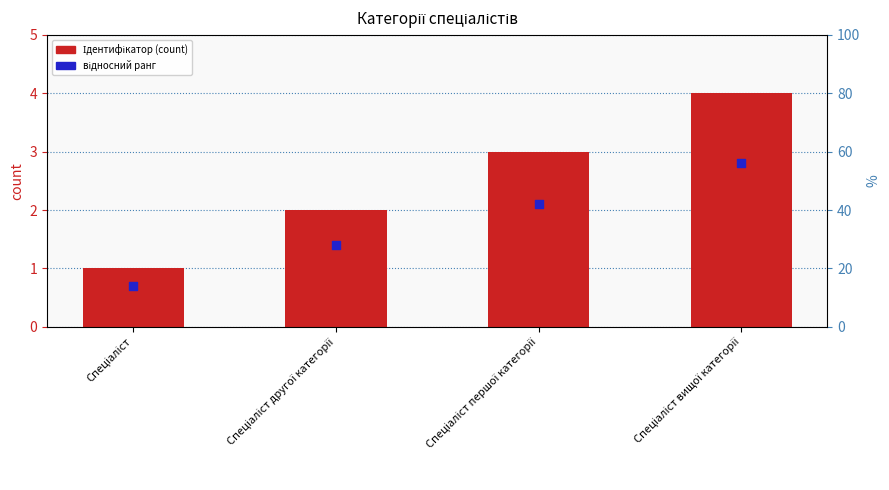

At which category is the sum across all series the highest?

Спеціаліст вищої категорії